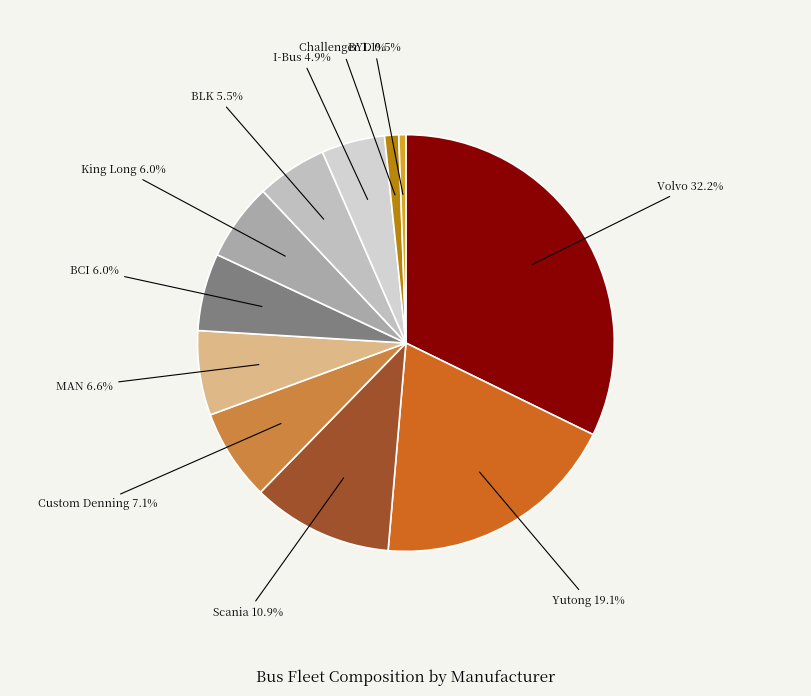

To the nearest percent, what is the average slice percentage?

9%